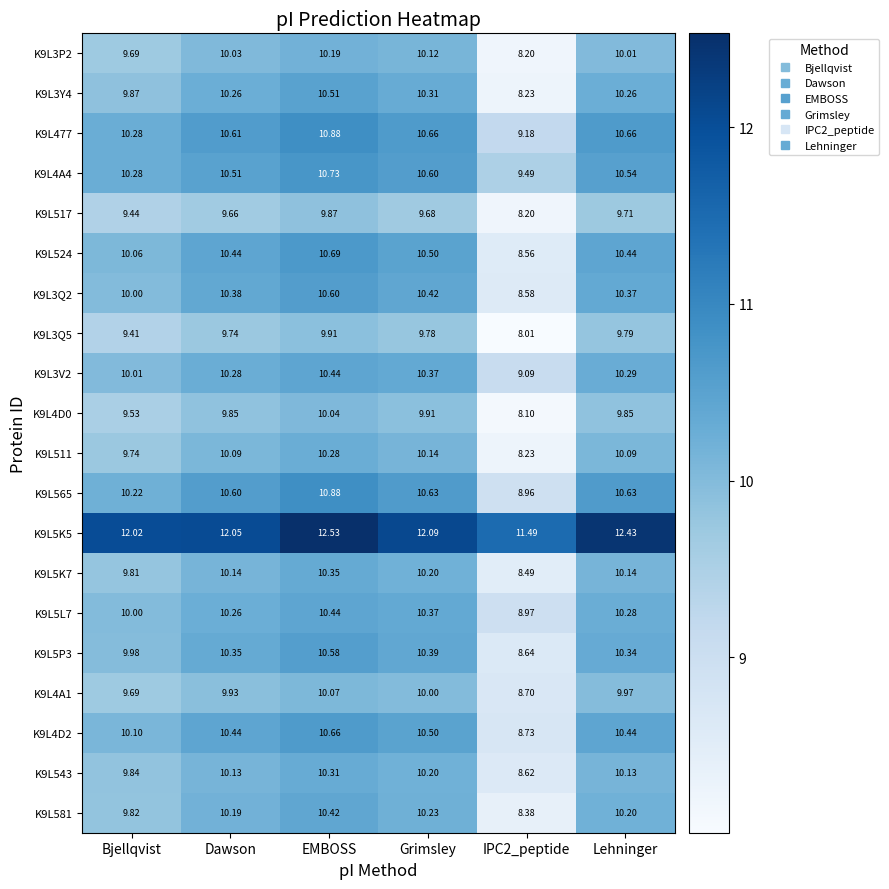

What is the total value across all series at Lehninger?

206.6